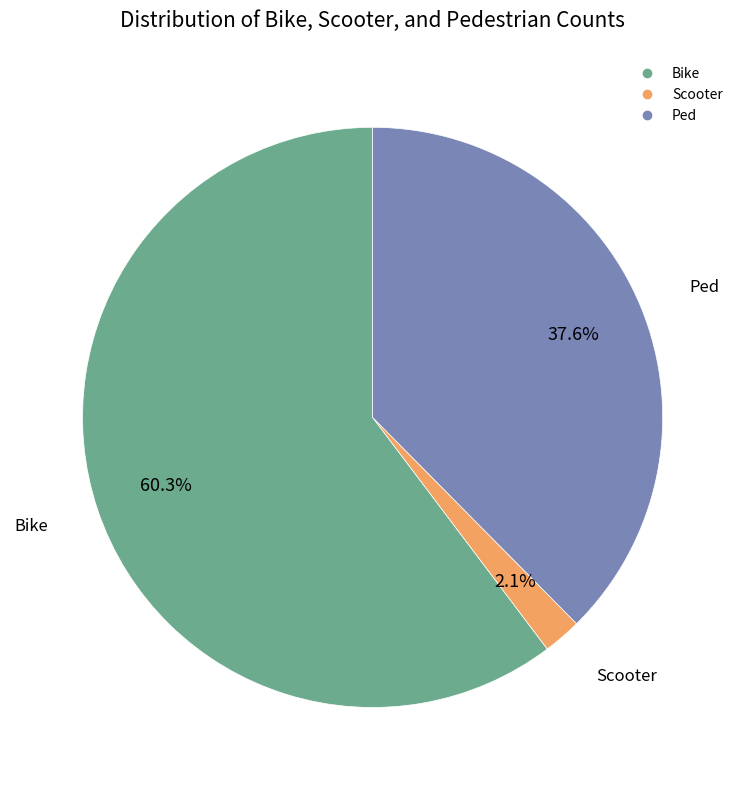

Which category has the biggest portion of the pie?

Bike